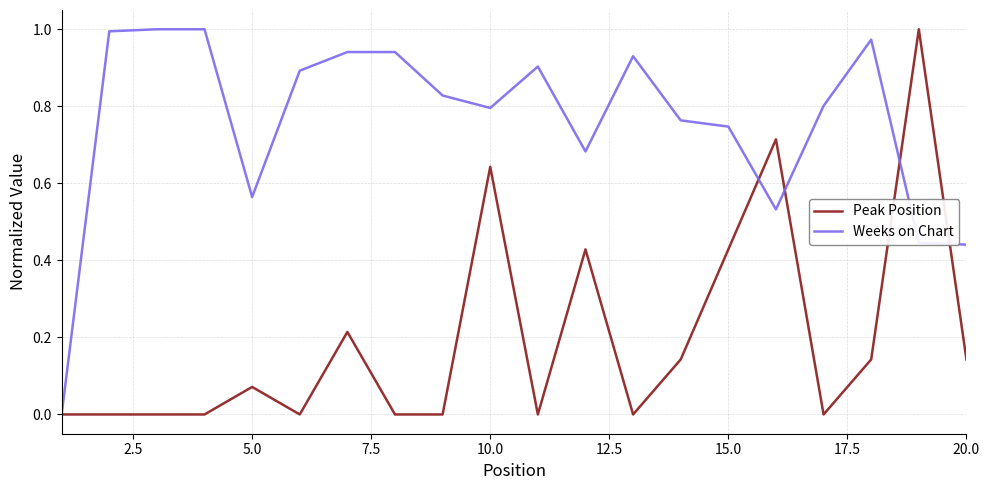

List the series in order of their overall mean, highest first.

Weeks on Chart, Peak Position